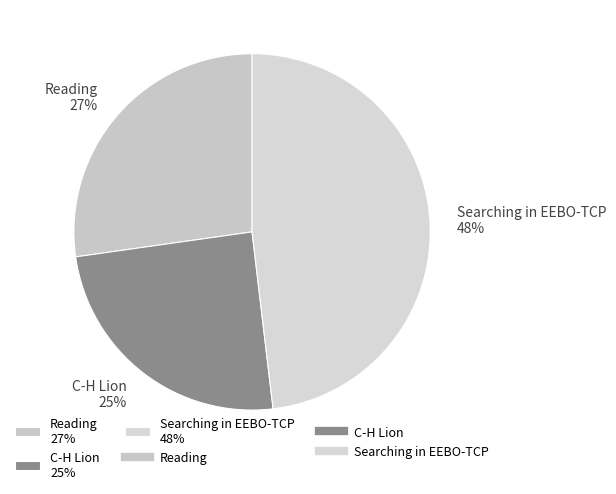

Is there any slice that represents more than half of the pie?

No